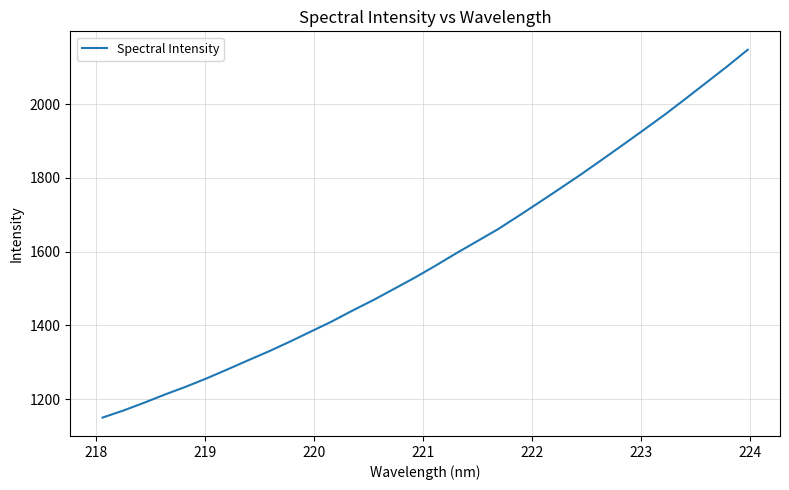

What is the smallest value displayed?

1150.1